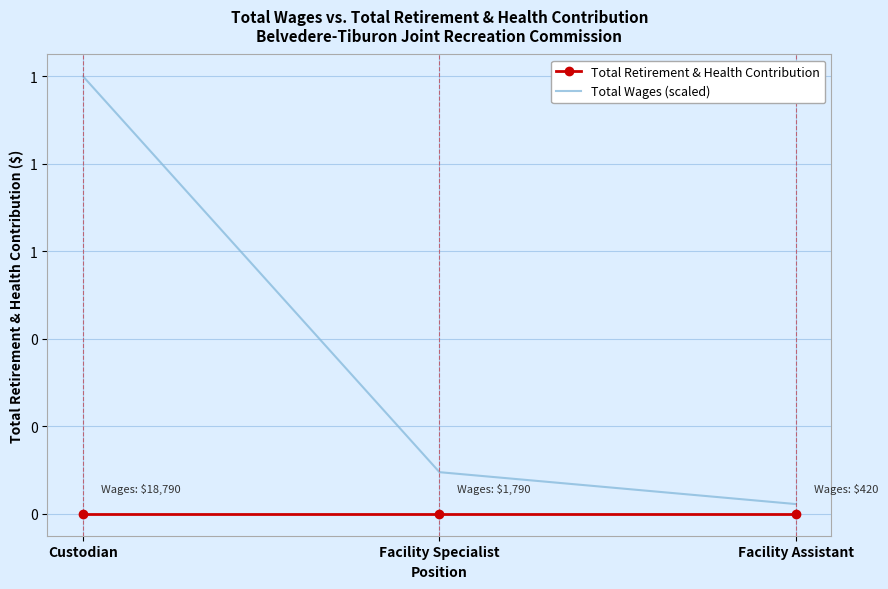

Rank the series by their maximum value, from lowest to highest.

Total Retirement & Health Contribution, Total Wages (scaled)